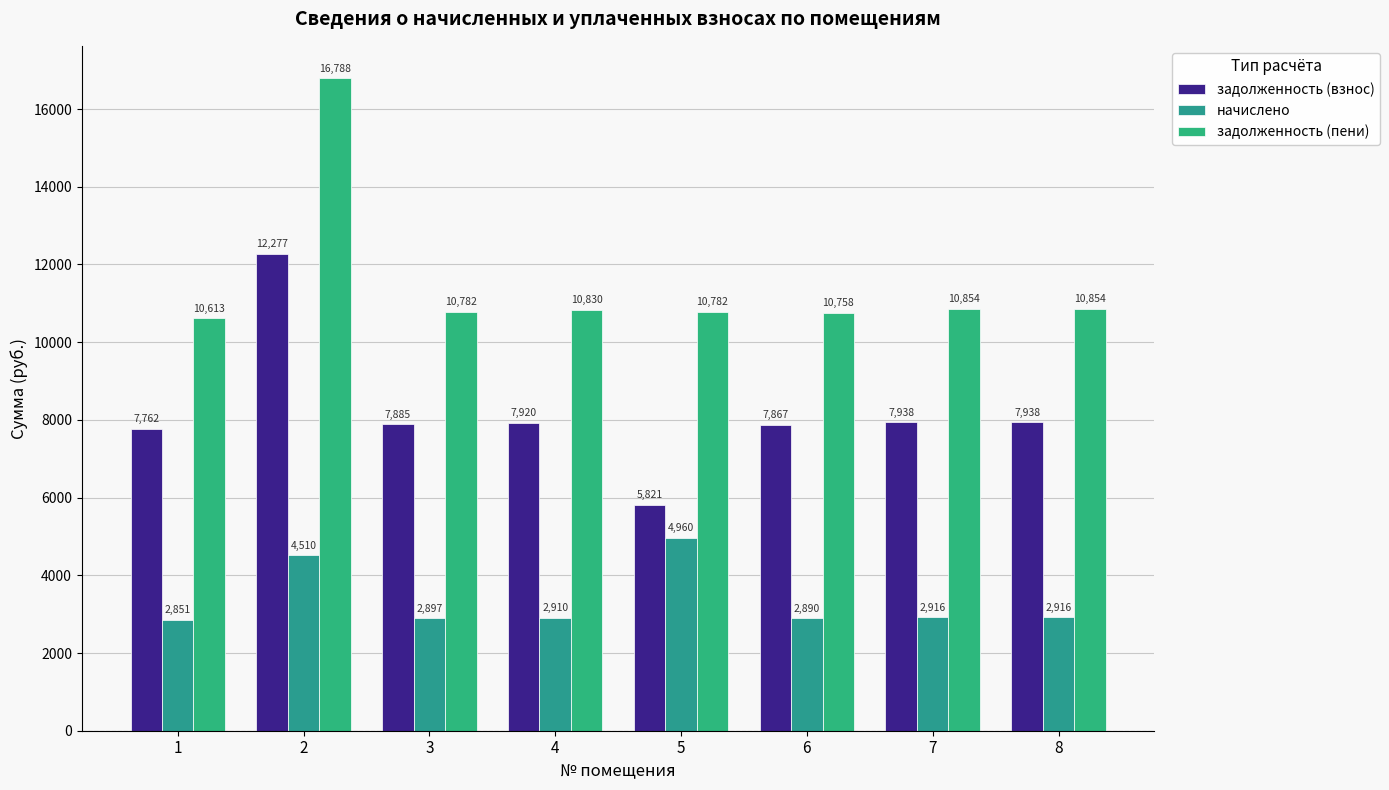

The value of задолженность (пени) at 1 is 4278.8. True or false?

False